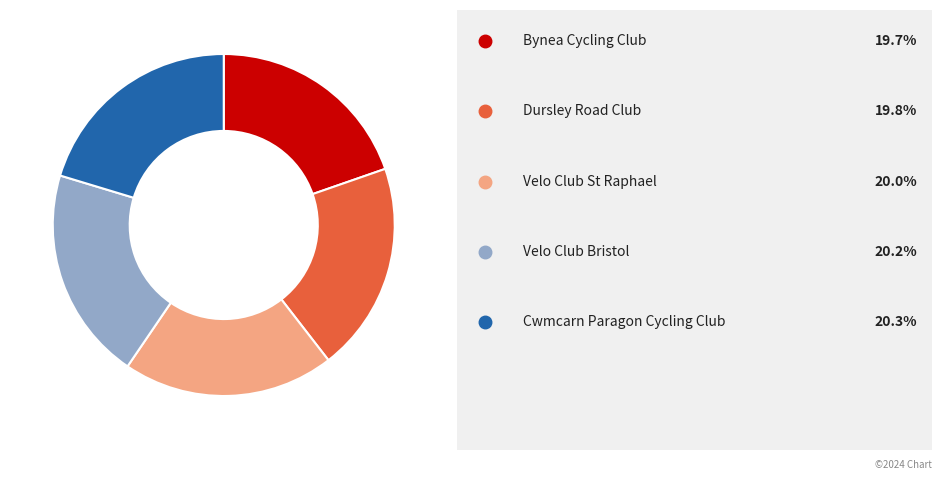

Does any single category account for the majority?

No